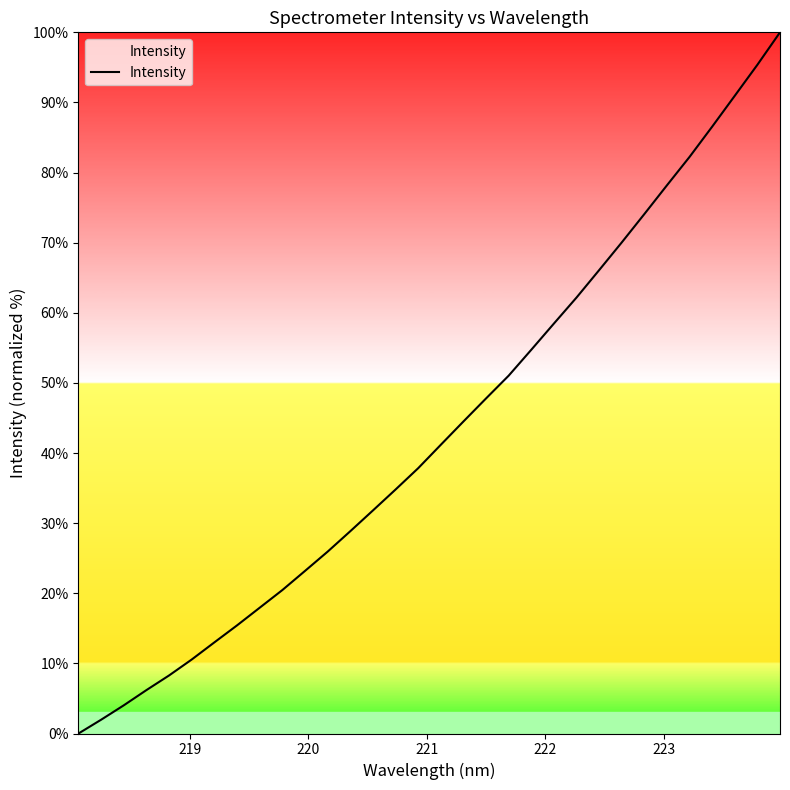

What is the difference between the maximum and minimum values?

100.0